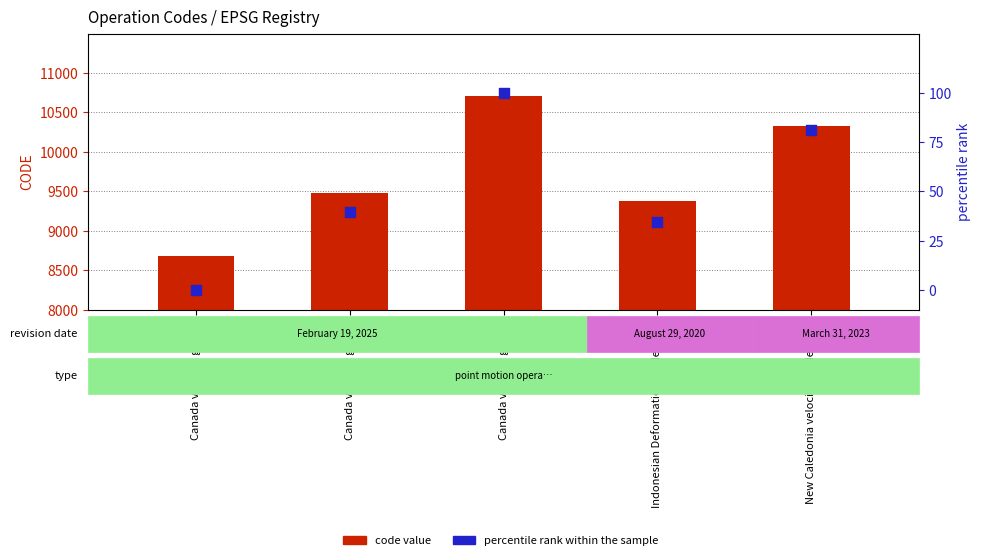

At how many categories does at least one series exceed 4224?

5